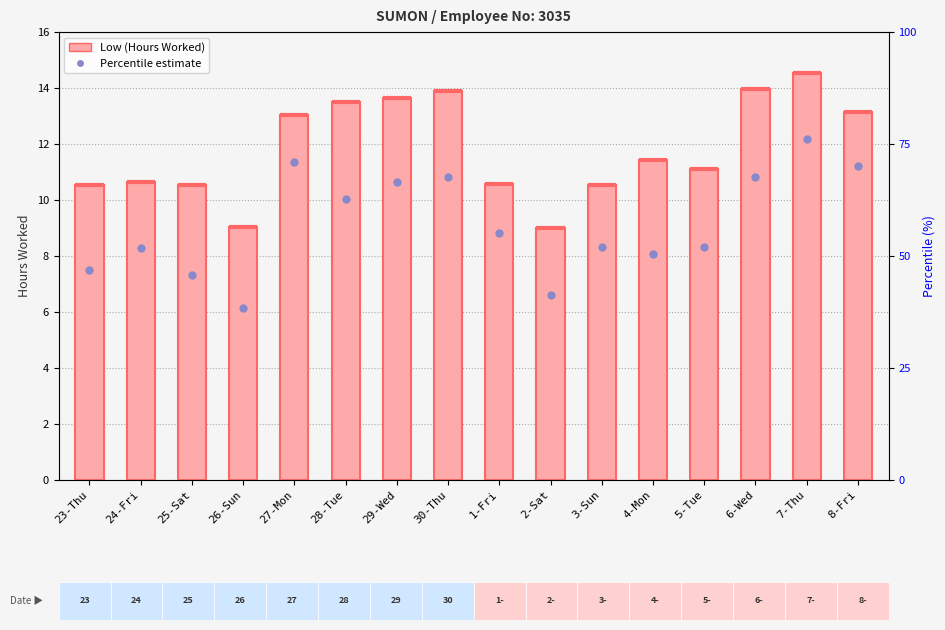

What is the change in value from 24-Fri to 3-Sun?

-0.1